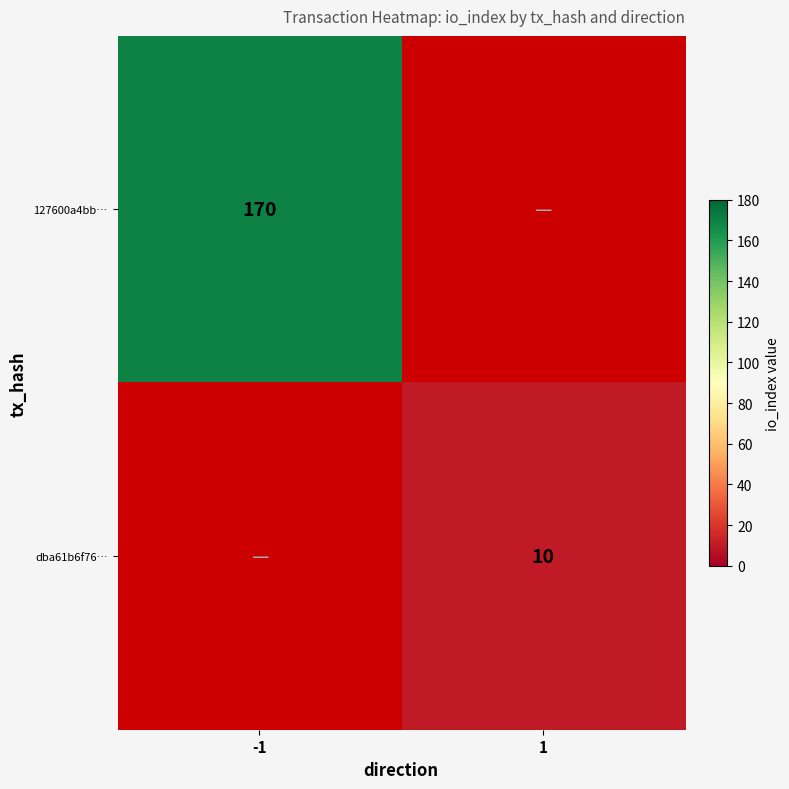

The value of 127600a4bb… at -1 is 170. True or false?

True